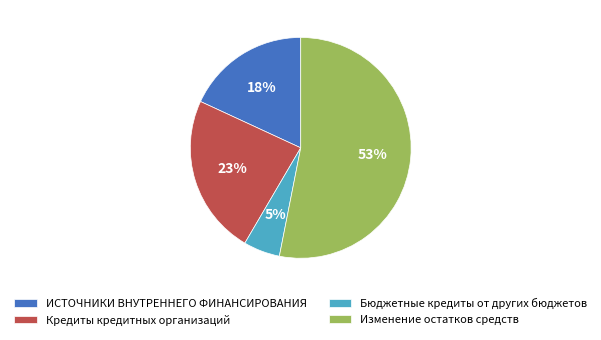

Which has a higher value, Кредиты кредитных организаций or Бюджетные кредиты от других бюджетов?

Кредиты кредитных организаций